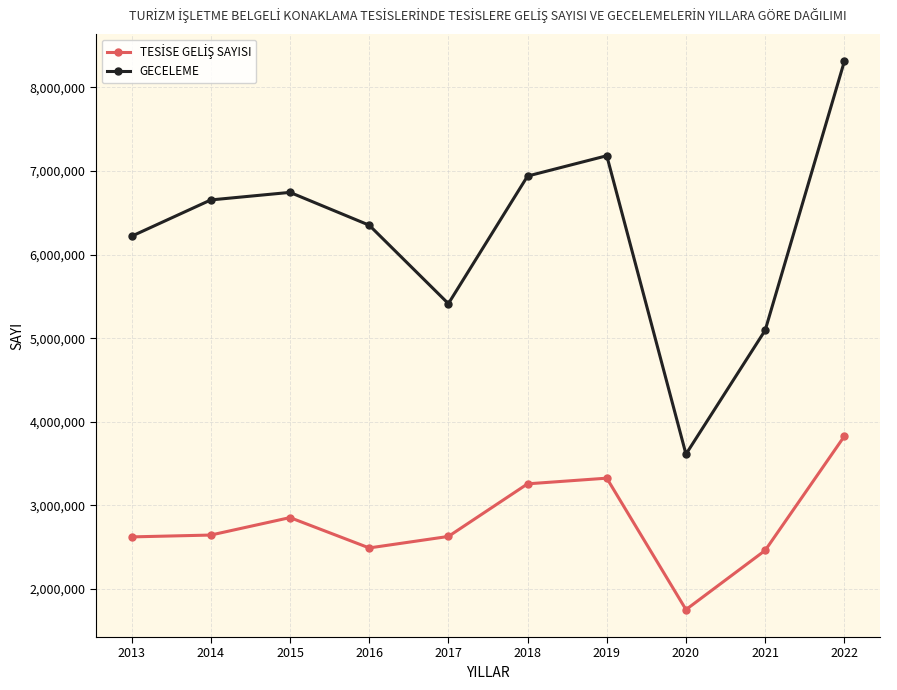

The value of GECELEME at 2020 is 3613854. True or false?

True